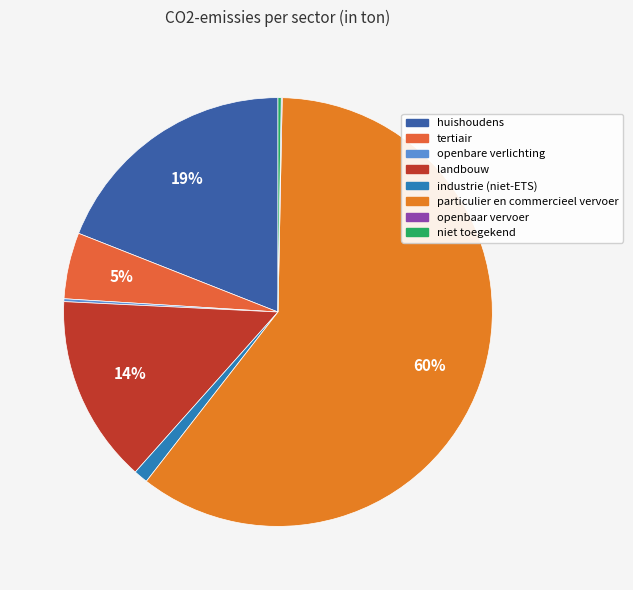

To the nearest percent, what is the difference between the landbouw and openbaar vervoer slice percentages?

14%